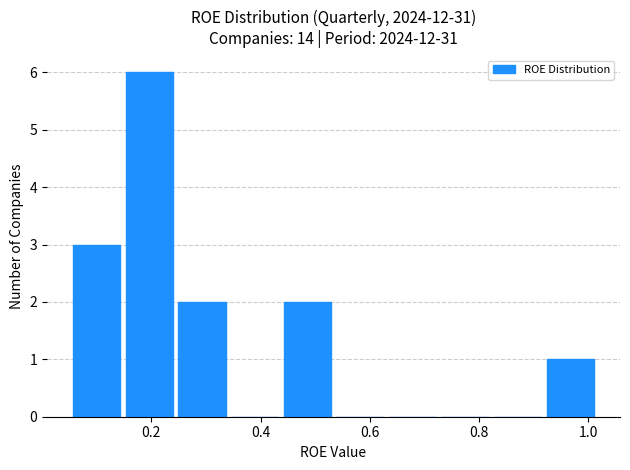

How tall is the bar that spans 0.92 to 1.02 on the x-axis? Neither the bar edges nor the heights are printed on the chart, so give them approximately, as read against the axes.

1